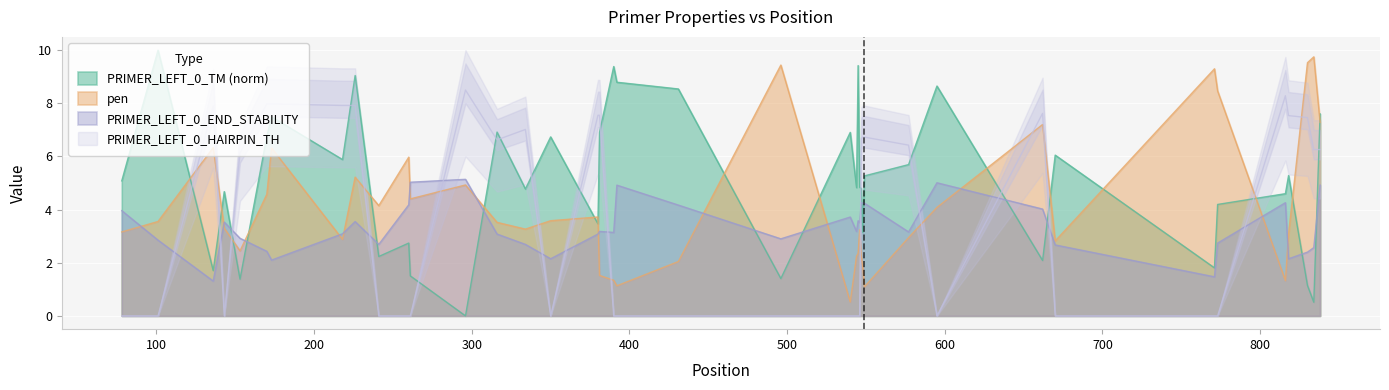

What is the minimum value for PRIMER_LEFT_0_END_STABILITY?

1.3